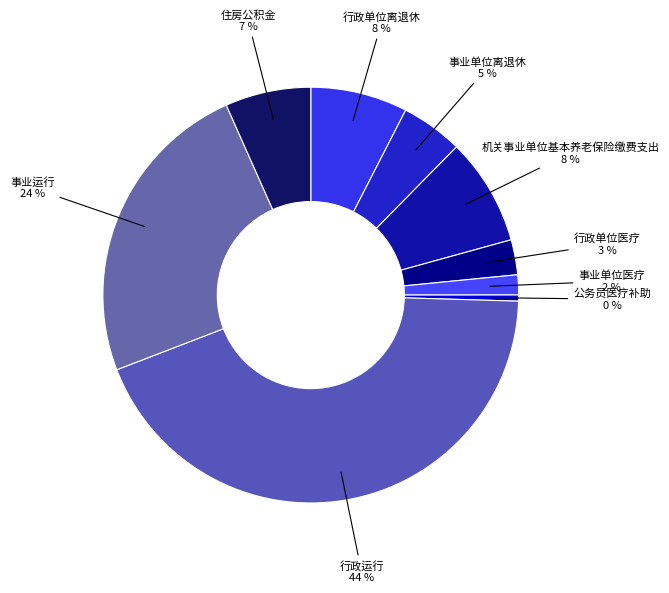

Does any single category account for the majority?

No